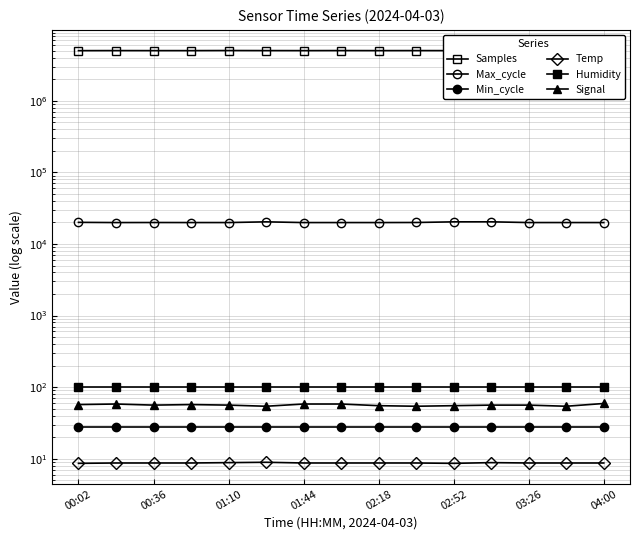

What position from the left is 9?

10